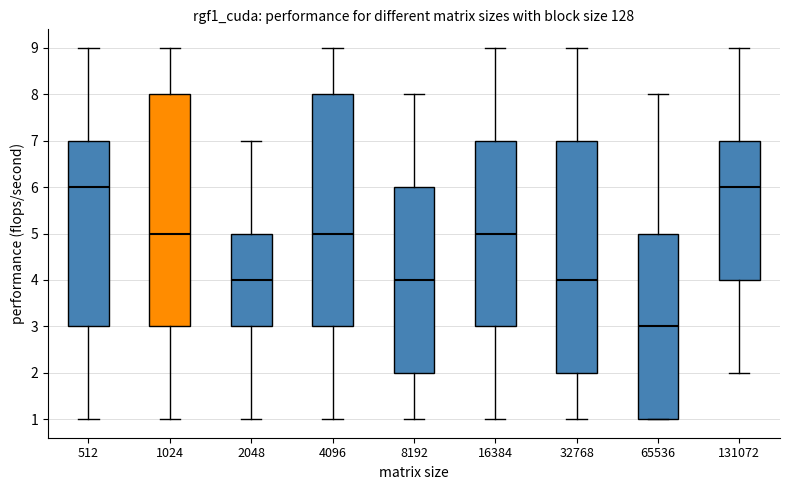

Reading left to right, read every box against the y-axis: the position of its median line, the range the box covers, and the ends of its whiskers. The values are not printed on the chart, so give them approximately, as read against the axis.

512: median 6, box 3 to 7, whiskers 1 to 9
1024: median 5, box 3 to 8, whiskers 1 to 9
2048: median 4, box 3 to 5, whiskers 1 to 7
4096: median 5, box 3 to 8, whiskers 1 to 9
8192: median 4, box 2 to 6, whiskers 1 to 8
16384: median 5, box 3 to 7, whiskers 1 to 9
32768: median 4, box 2 to 7, whiskers 1 to 9
65536: median 3, box 1 to 5, whiskers 1 to 8
131072: median 6, box 4 to 7, whiskers 2 to 9